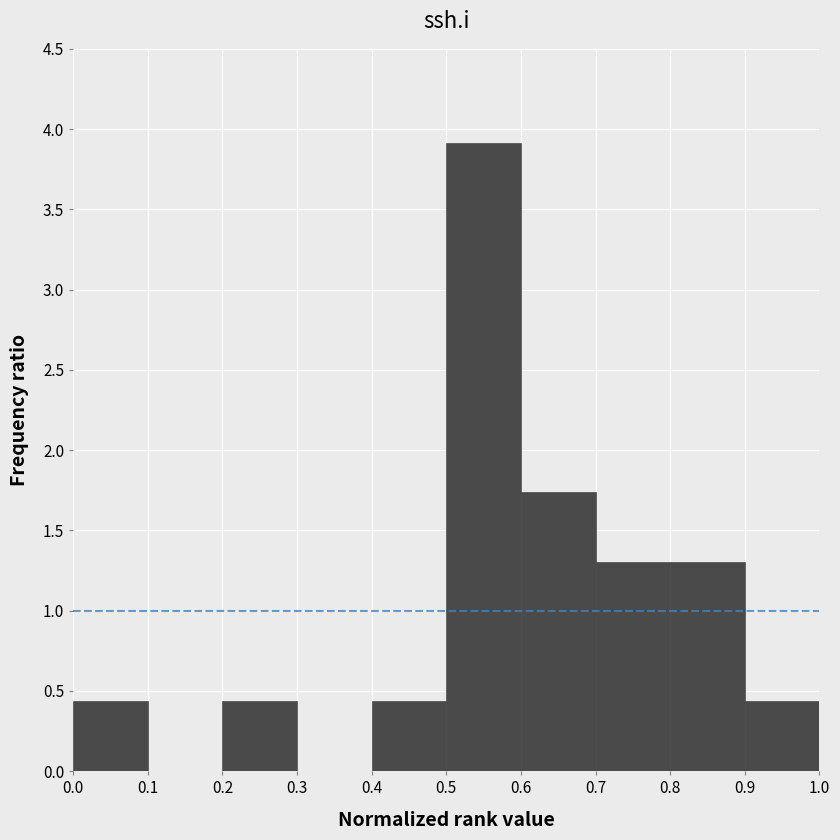

Reading left to right, list every bar in this chart as the range it spans on the x-axis followed by its height. The values are not printed on the chart, so give them approximately, as read against the axis.

0.0 to 0.1: 0.45
0.1 to 0.2: 0
0.2 to 0.3: 0.45
0.3 to 0.4: 0
0.4 to 0.5: 0.45
0.5 to 0.6: 3.90
0.6 to 0.7: 1.75
0.7 to 0.8: 1.30
0.8 to 0.9: 1.30
0.9 to 1.0: 0.45